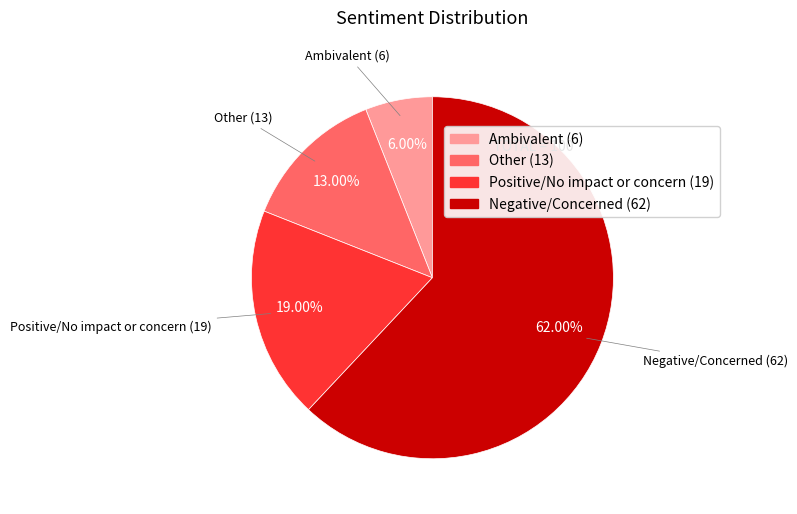

Is it true that Negative/Concerned is 62% of the pie?

True